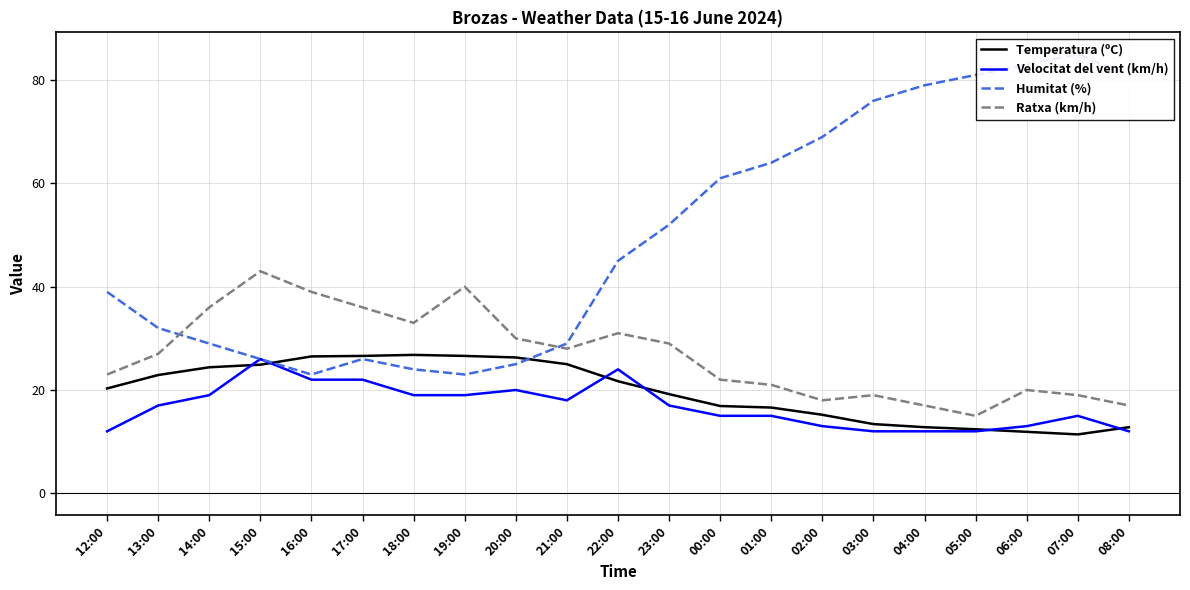

Does the chart display data point markers on the line(s)?

No